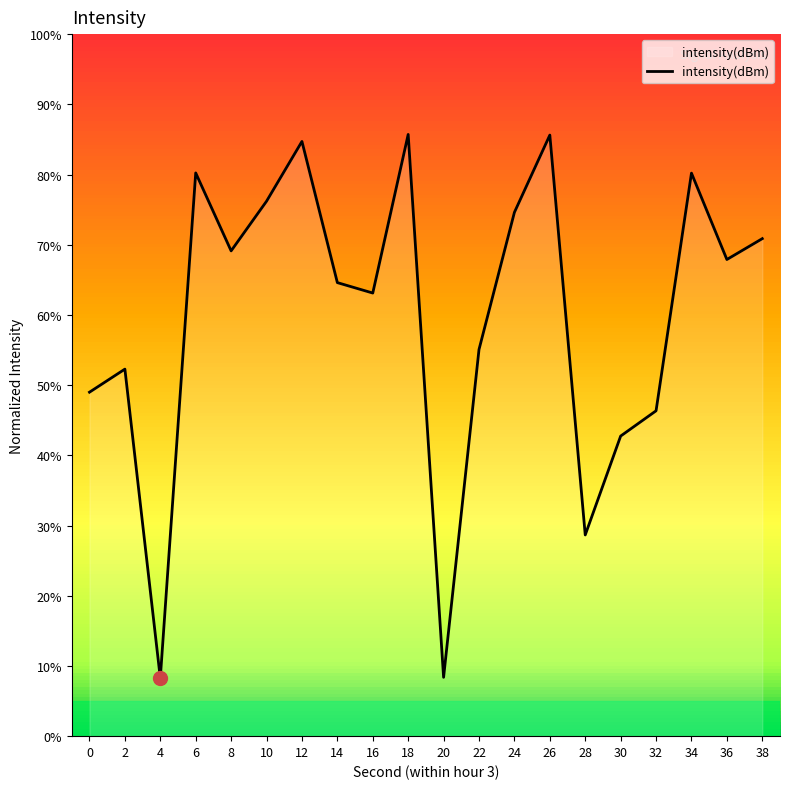

True or false: the data shows 12.2 at 20.

False